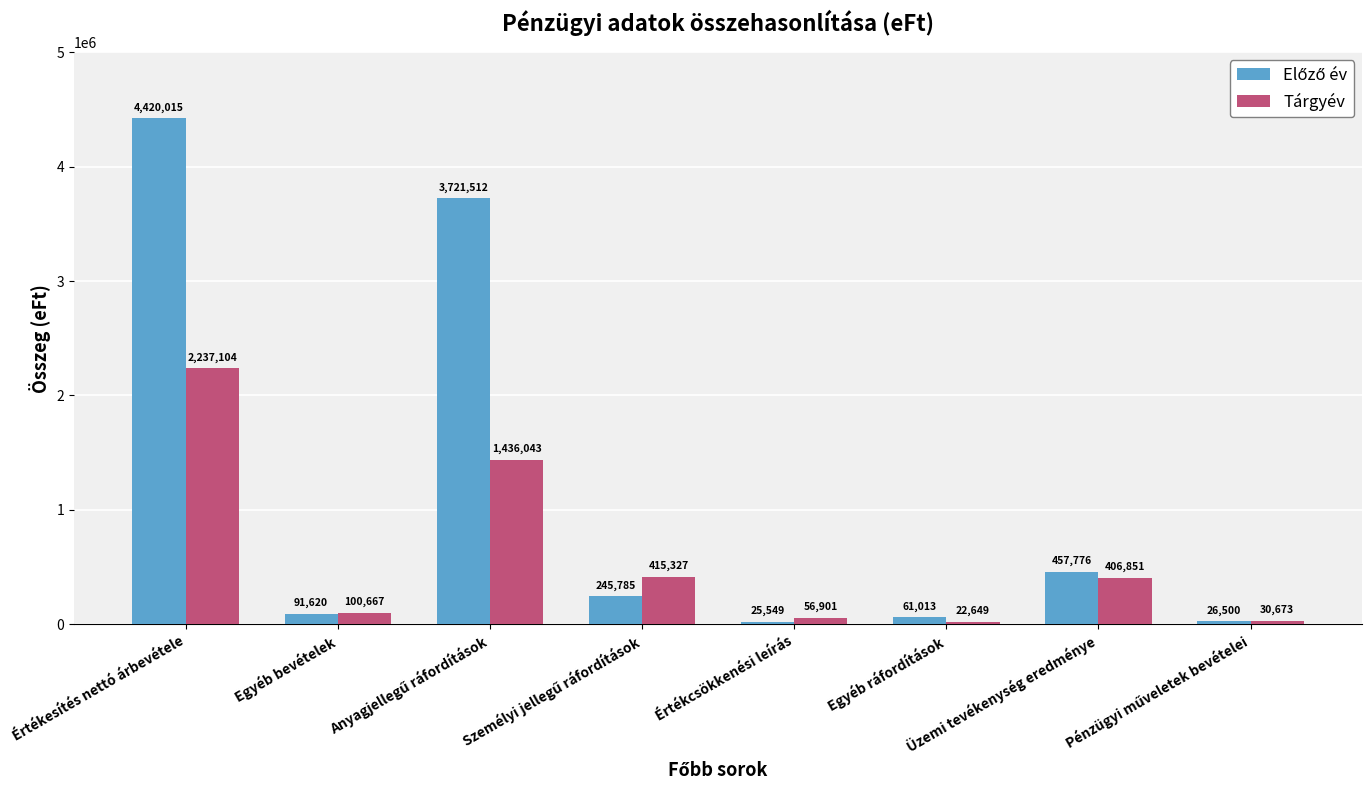

What is the smallest value displayed?

22649